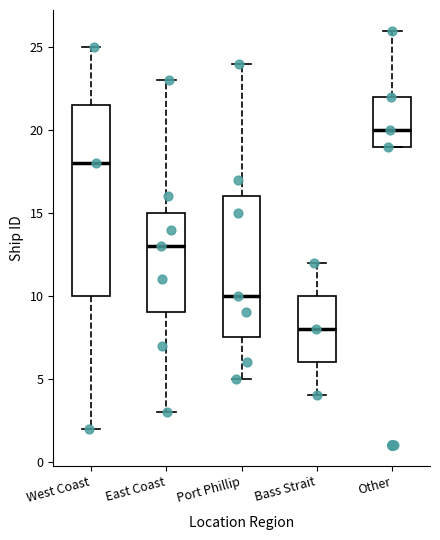

Where does the median line of the box for East Coast sit on the y-axis? The values are not printed on the chart, so give them approximately, as read against the axis.

13.0